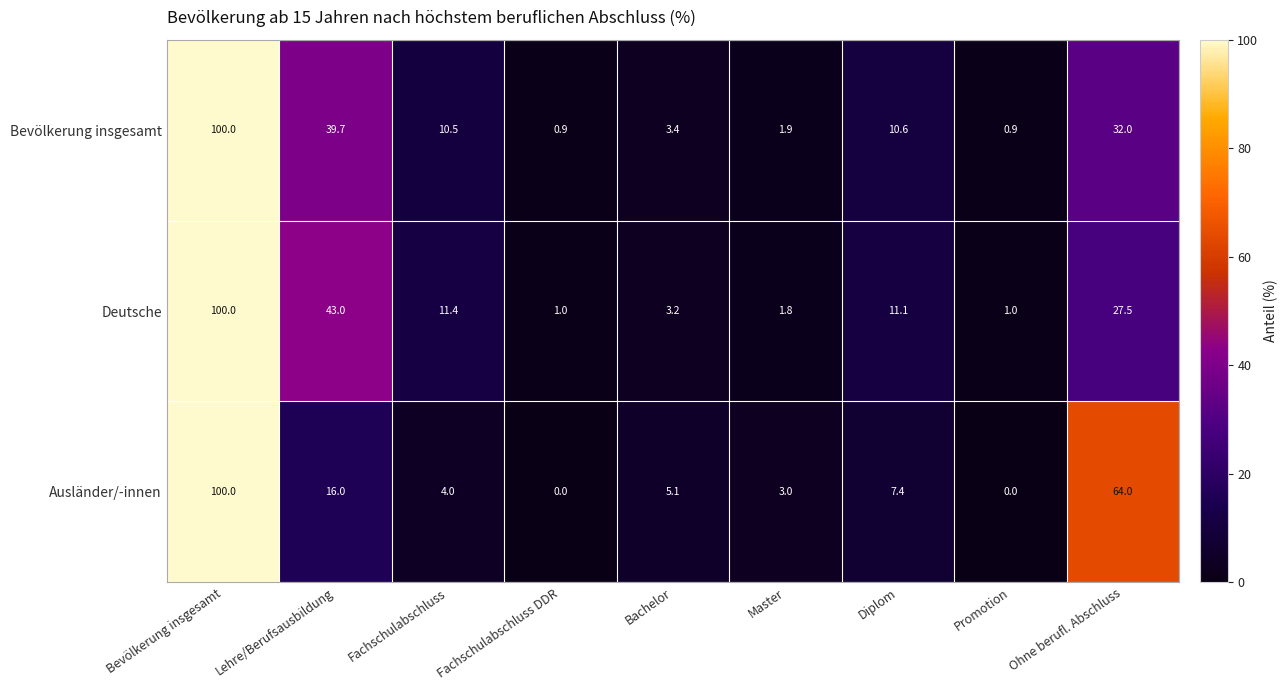

At which label does Deutsche first exceed 11?

Bevölkerung insgesamt